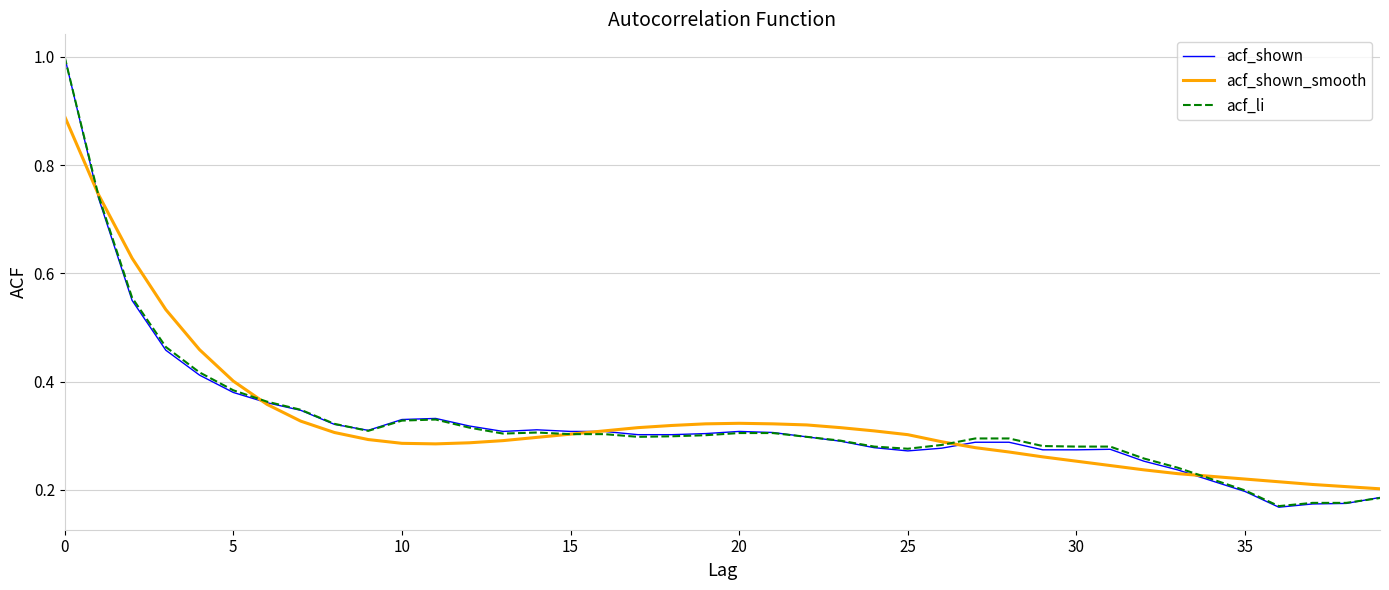

What is the highest value of the acf_shown series?

1.0